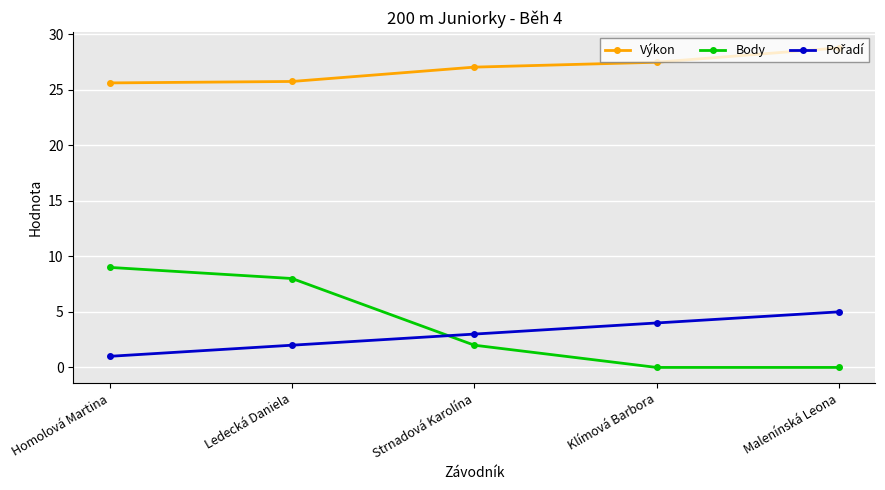

True or false: Výkon has a value of 28.8 at Malenínská Leona.

True